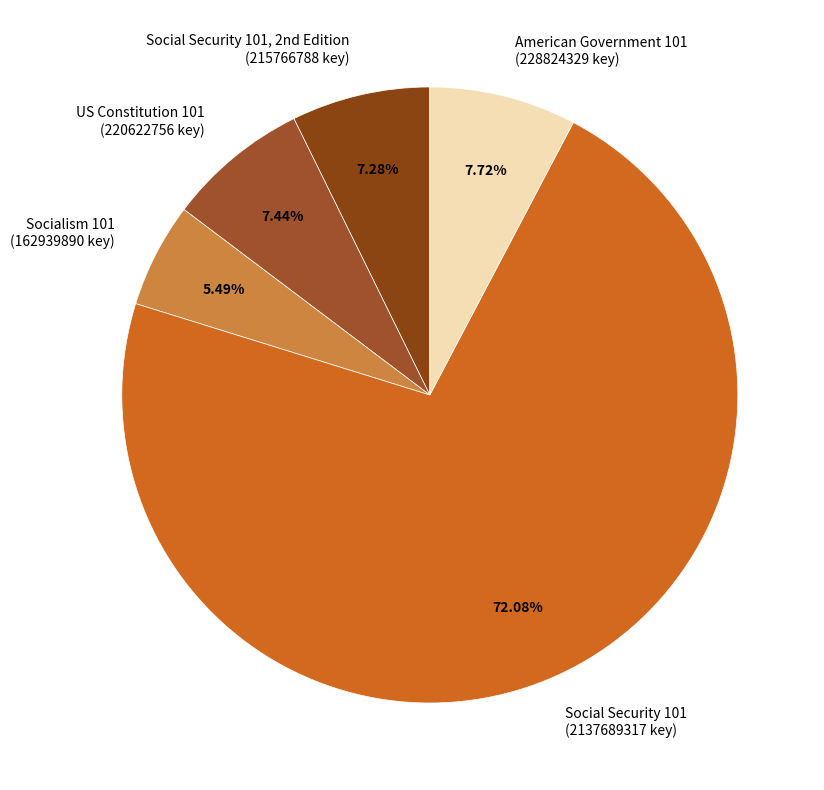

Rank the categories by value from lowest to highest.

Socialism 101 (162939890 key), Social Security 101, 2nd Edition (215766788 key), US Constitution 101 (220622756 key), American Government 101 (228824329 key), Social Security 101 (2137689317 key)